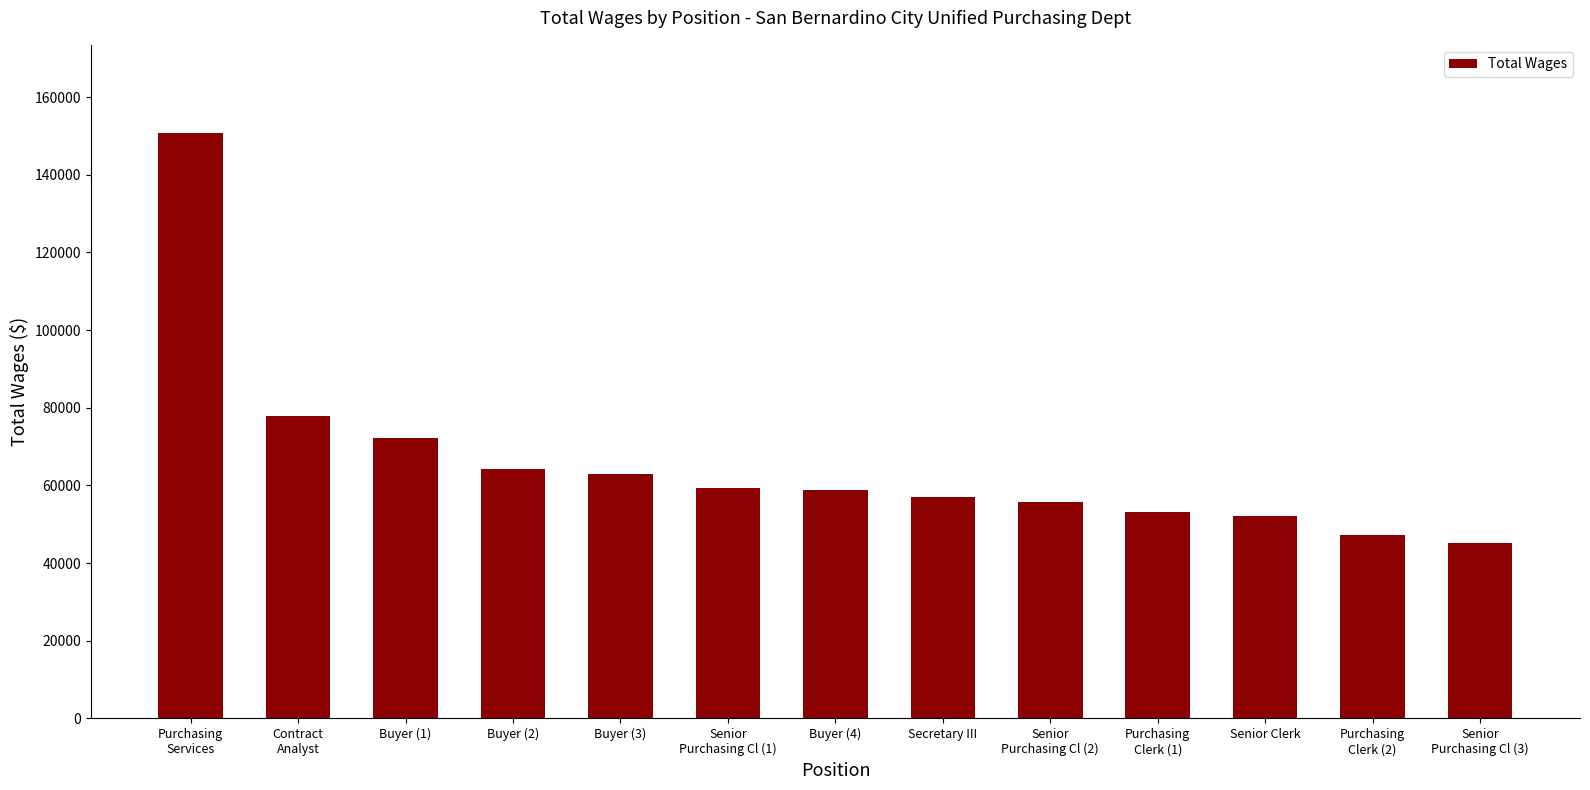

Count the number of categories in the chart.

13